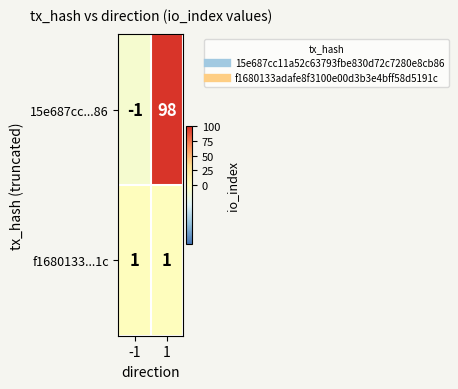

Which series has the largest range (max minus min)?

15e687cc...86